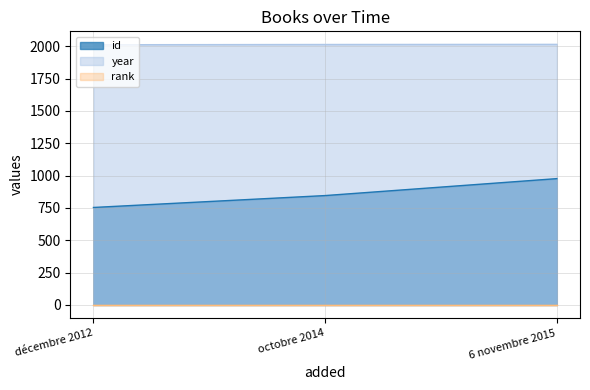

What is the total value across all series at décembre 2012?

2767